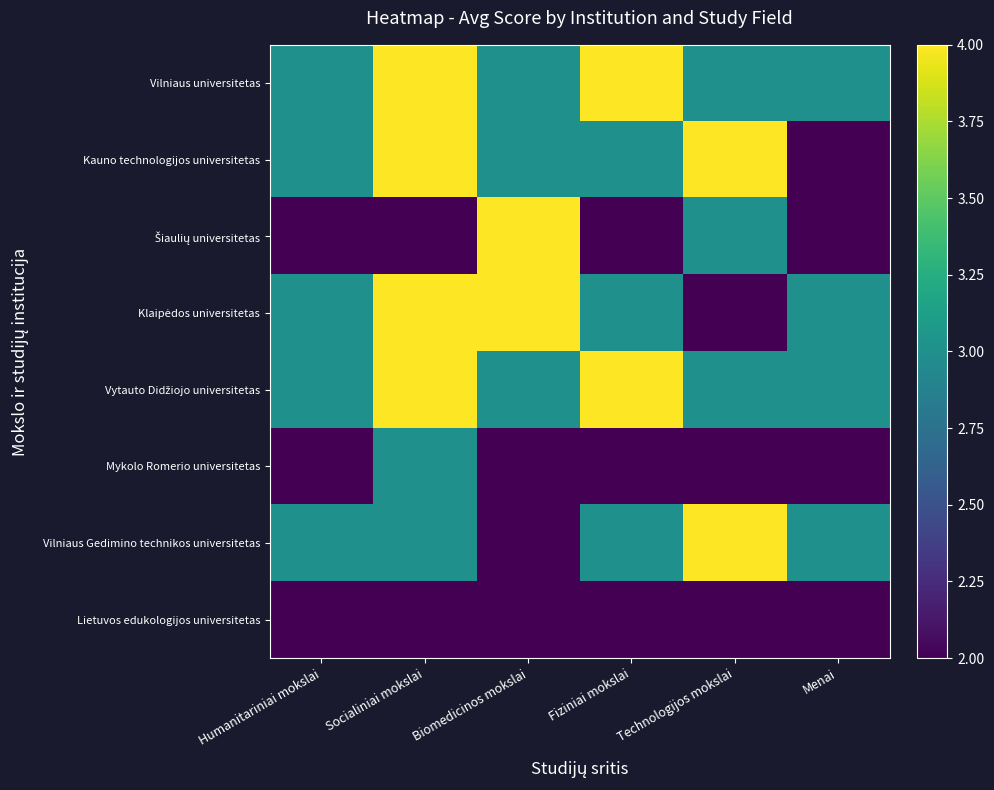

List the series in order of their peak value, lowest first.

Lietuvos edukologijos universitetas, Mykolo Romerio universitetas, Vilniaus universitetas, Kauno technologijos universitetas, Šiaulių universitetas, Klaipėdos universitetas, Vytauto Didžiojo universitetas, Vilniaus Gedimino technikos universitetas